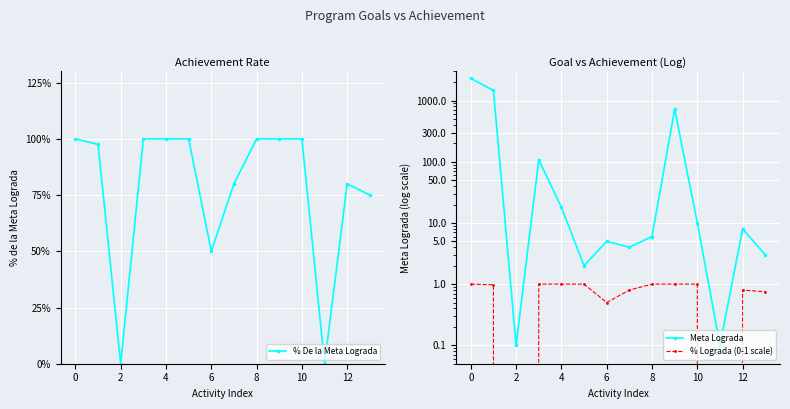

True or false: % Lograda (0-1 scale) and Meta Lograda cross at least once.

False